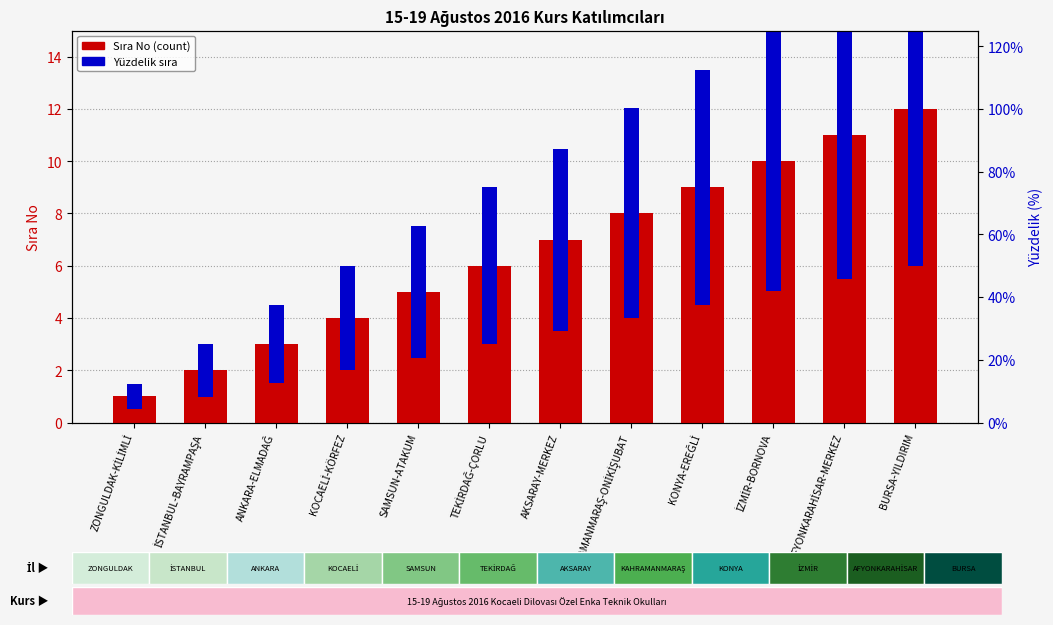

At which category does the chart reach its minimum across all series?

ZONGULDAK-KİLİMLİ